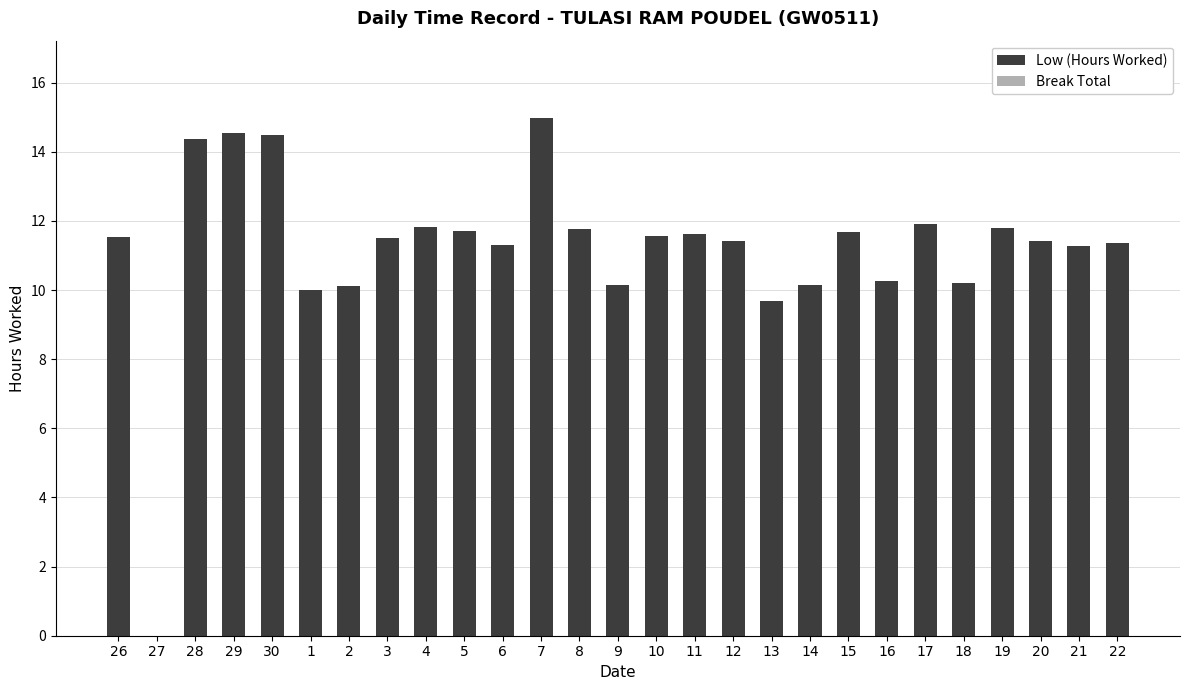

What is the sum of the values at 3 and 19?

23.3